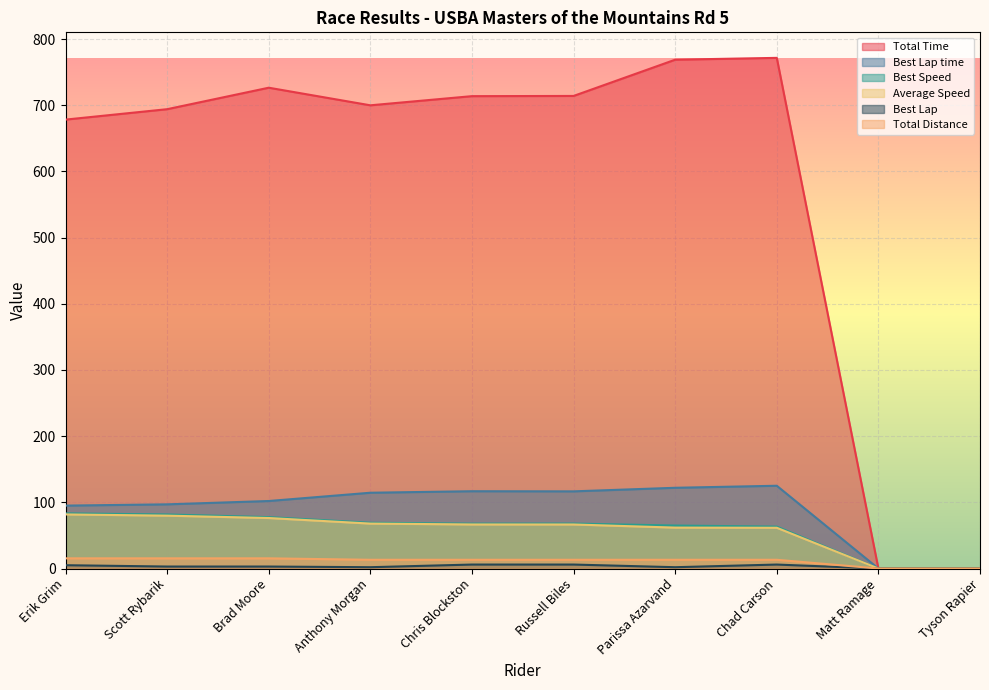

How many Best Lap values are between 2 and 6?

8